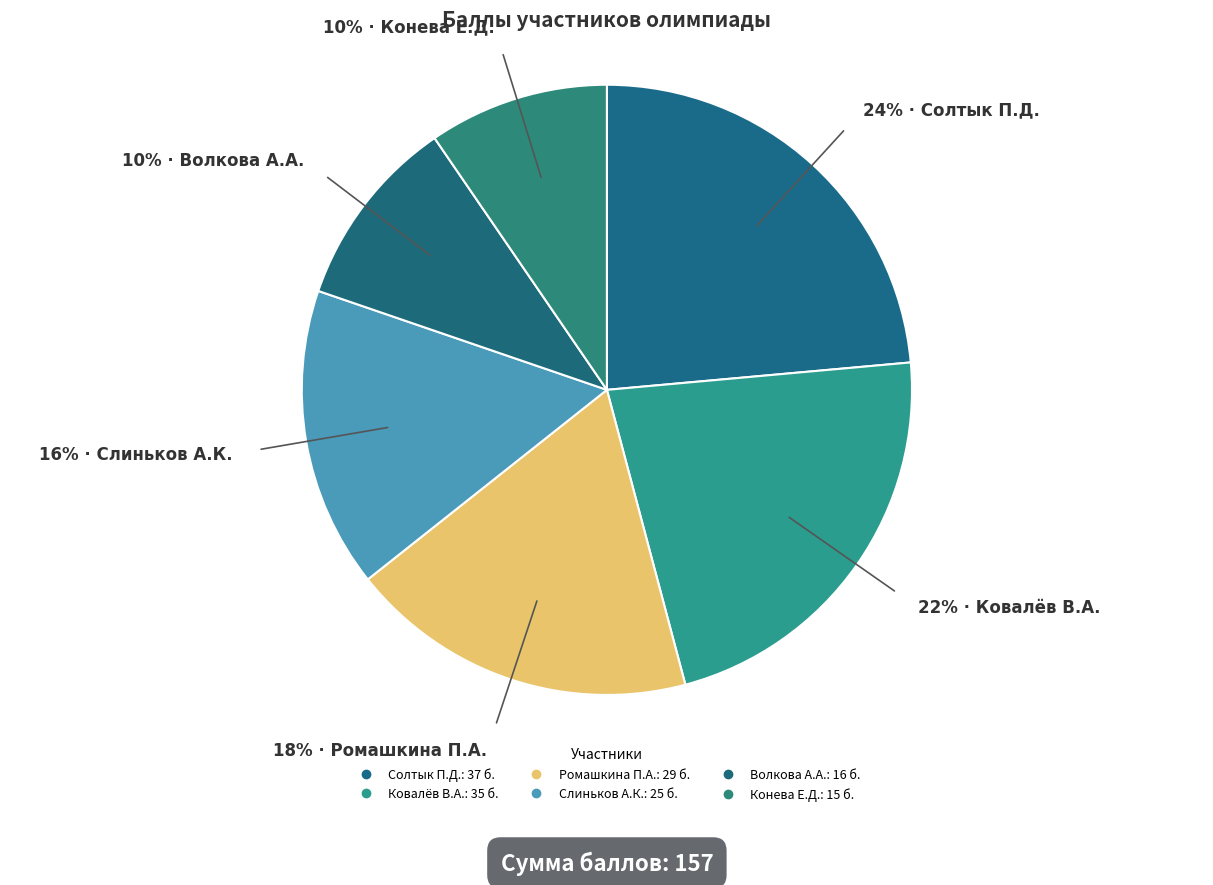

How many slices are in this pie chart?

6